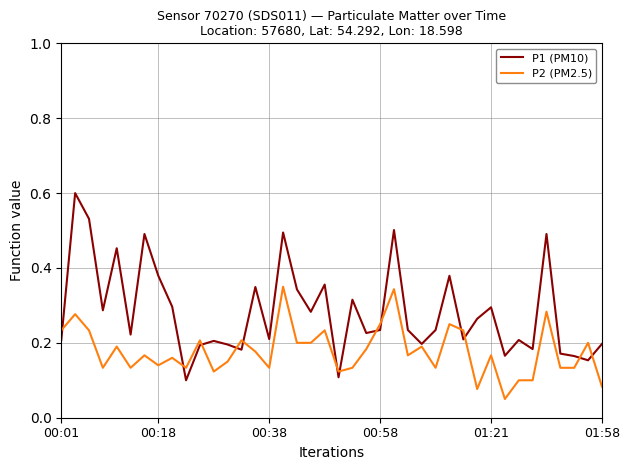

True or false: P1 (PM10) has more than 1 interior local peaks.

True